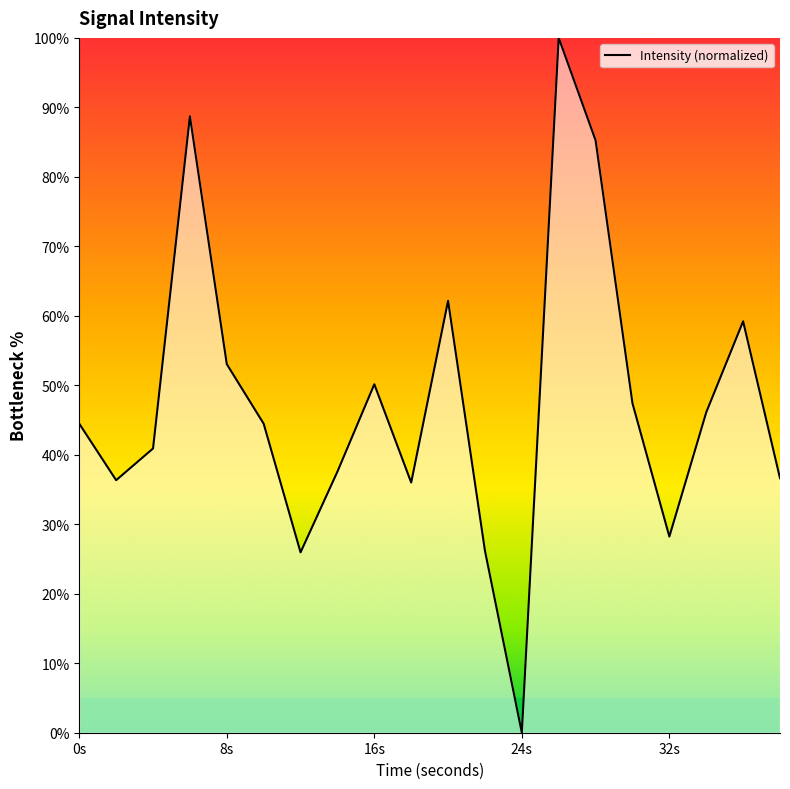

What is the greatest value displayed?

100.0